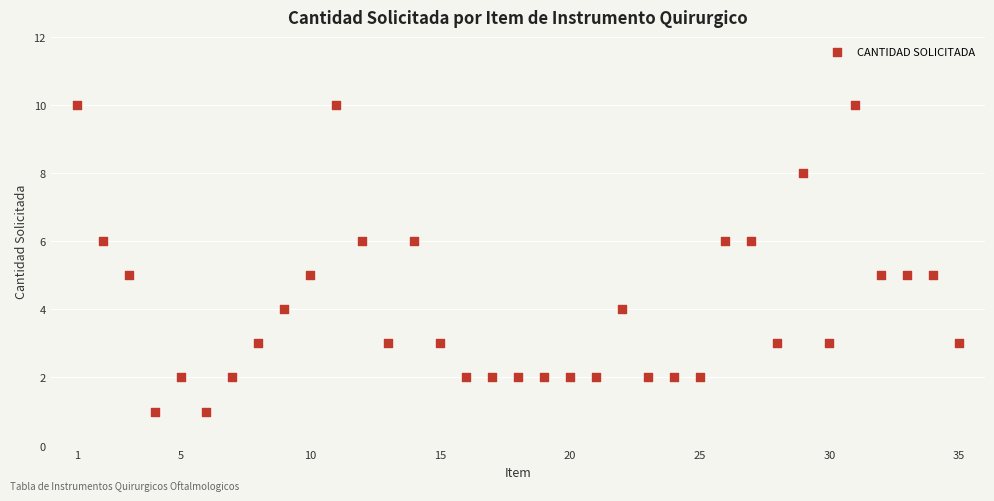

What is the range of X values (max minus min)?

34